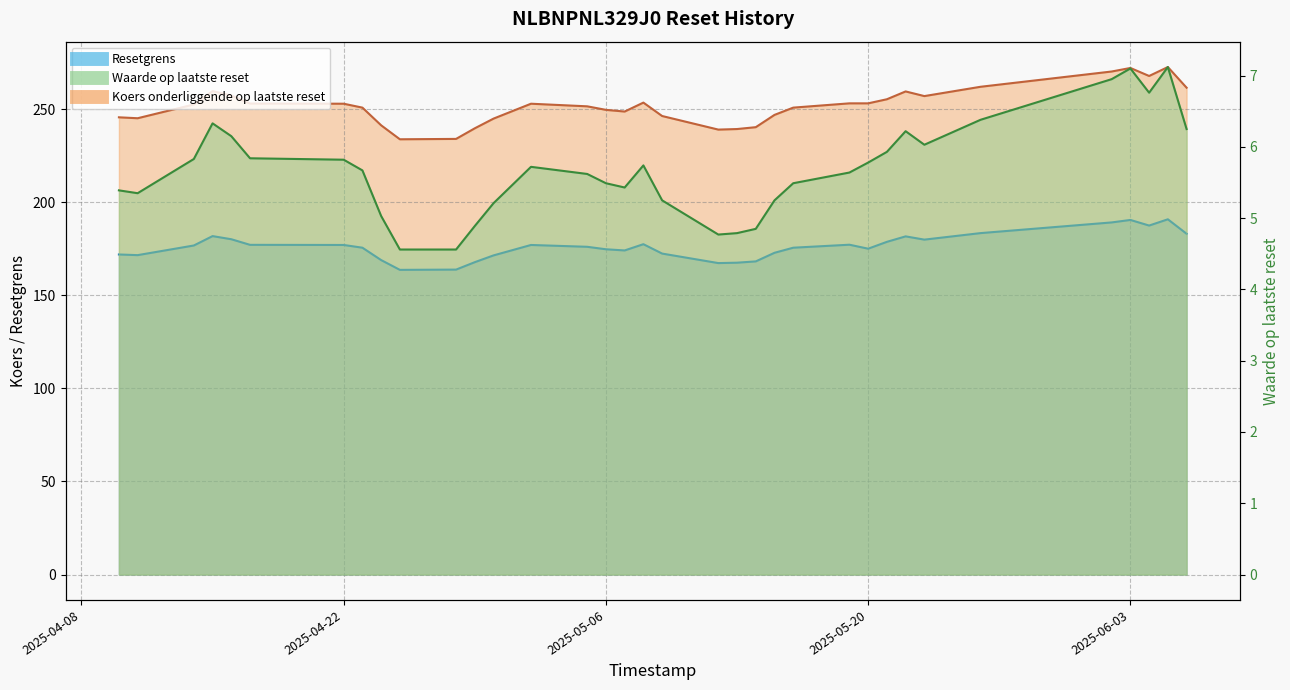

Reading left to right, list all the values displayed in this chart.

Resetgrens: 171.9	171.6	176.8	181.8	180.1	177.1	177.0	175.6	168.9	163.7	163.8	167.8	171.4	177.0	176.1	174.7	174.1	177.4	172.4	167.3	167.5	168.2	172.8	175.6	177.2	175.0	178.7	181.7	179.9	183.4	189.1	190.5	187.5	190.8	183.1
Waarde op laatste reset: 5.4	5.3	5.8	6.3	6.2	5.8	5.8	5.7	5.0	4.6	4.6	4.9	5.2	5.7	5.6	5.5	5.4	5.7	5.2	4.8	4.8	4.8	5.2	5.5	5.6	5.8	5.9	6.2	6.0	6.4	7.0	7.1	6.8	7.1	6.2
Koers onderliggende op laatste reset: 245.6	245.1	252.5	259.7	257.3	253.0	252.9	250.8	241.3	233.8	234.0	239.7	244.9	252.9	251.5	249.6	248.7	253.5	246.3	239.0	239.3	240.3	246.9	250.8	253.1	253.1	255.3	259.5	257.0	262.0	270.2	272.1	267.8	272.6	261.5